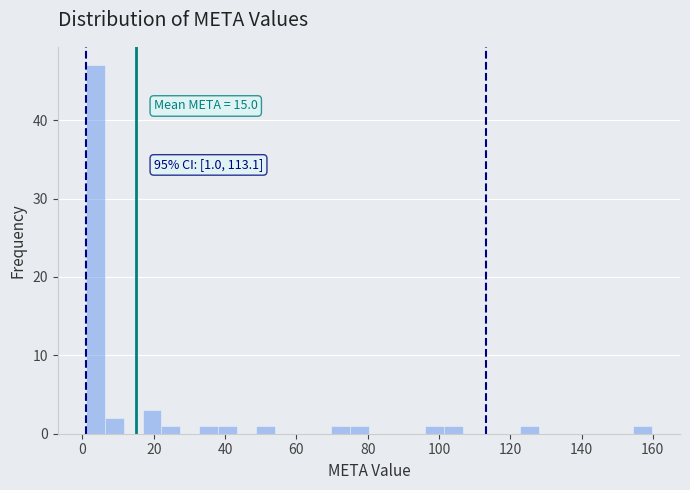

Around what value on the x-axis is the tallest bar? Give the approximate position of its centre, as read against the axis.

4